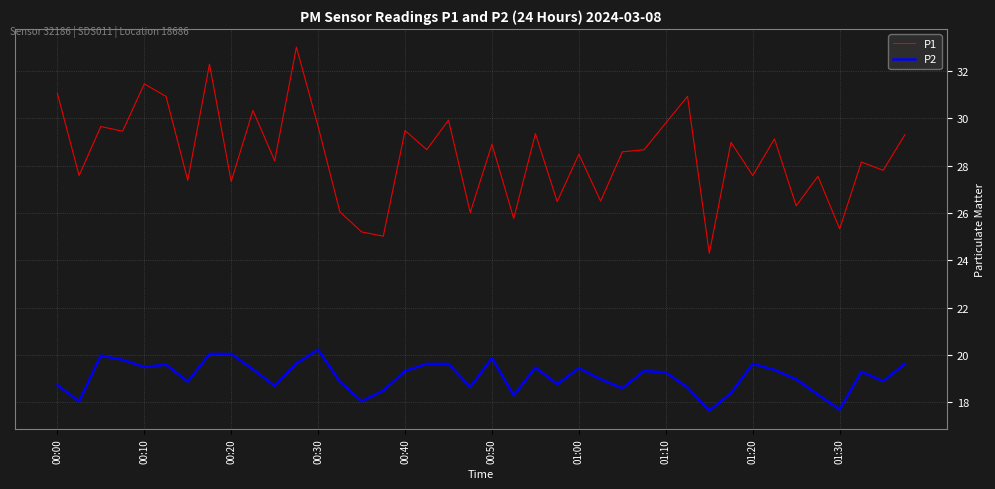

What is the difference between the second highest and second lowest values in the P1 series?

7.3